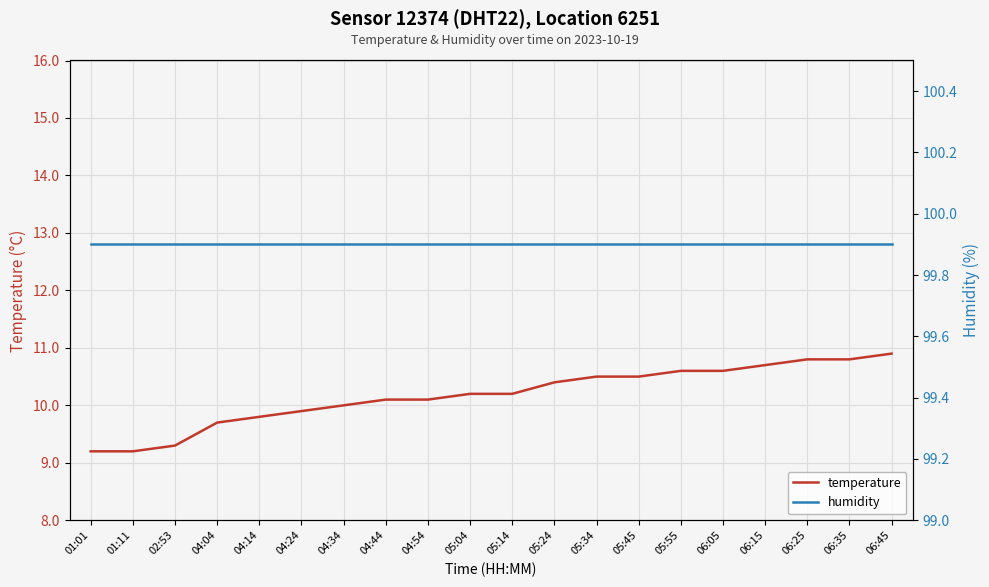

At 05:24, list the series in order from smallest to largest.

temperature, humidity